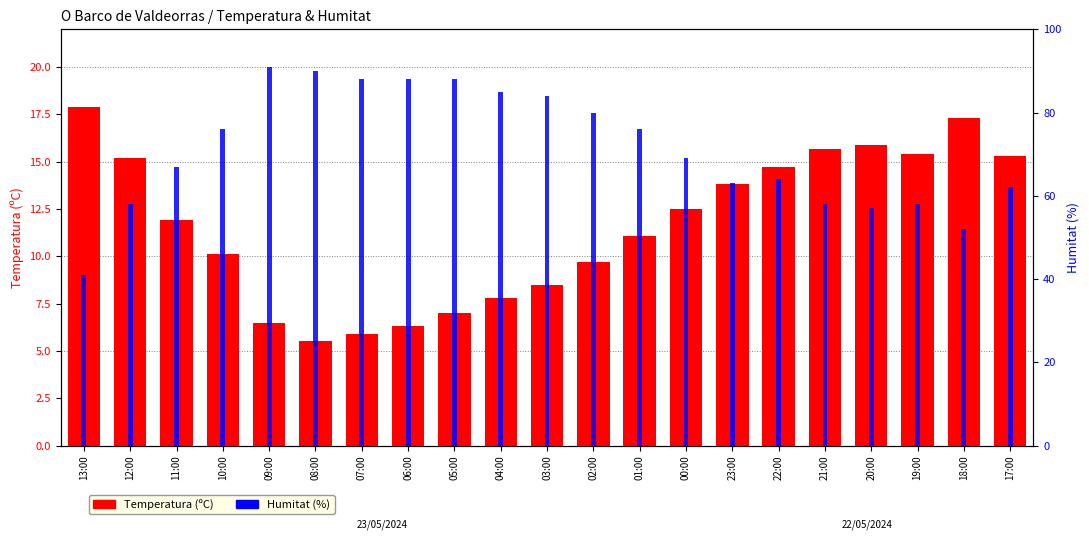

Are the bars horizontal?

No